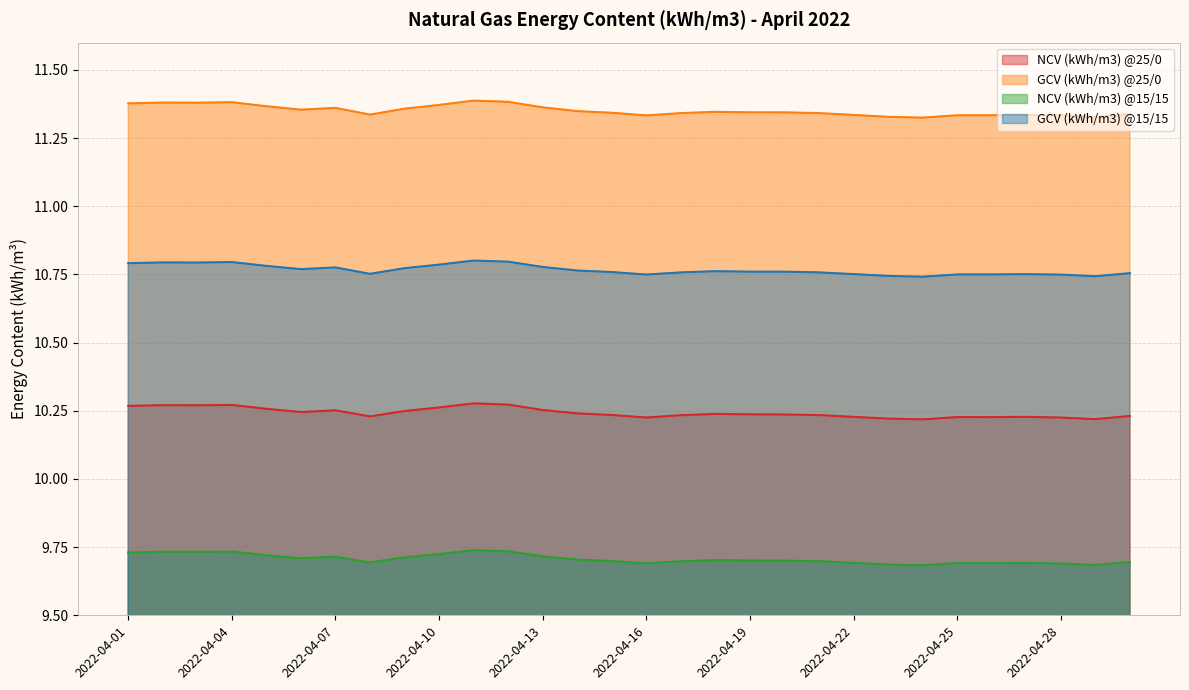

At which category is the sum across all series the highest?

2022-04-11